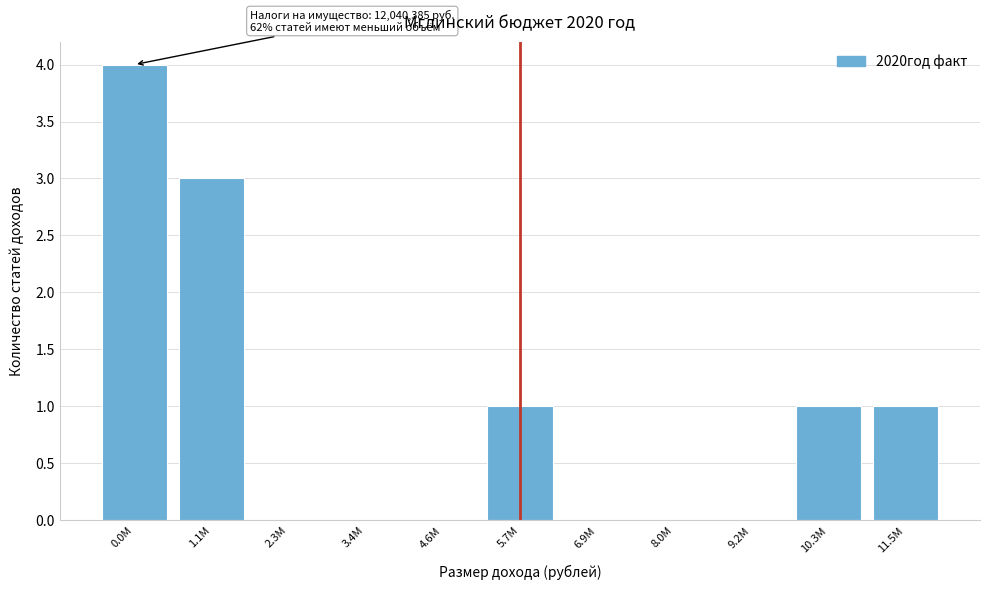

Reading right to left, transcribe all the data shown in this chart.

11.5M=1	10.3M=1	9.2M=0	8.0M=0	6.9M=0	5.7M=1	4.6M=0	3.4M=0	2.3M=0	1.1M=3	0.0M=4